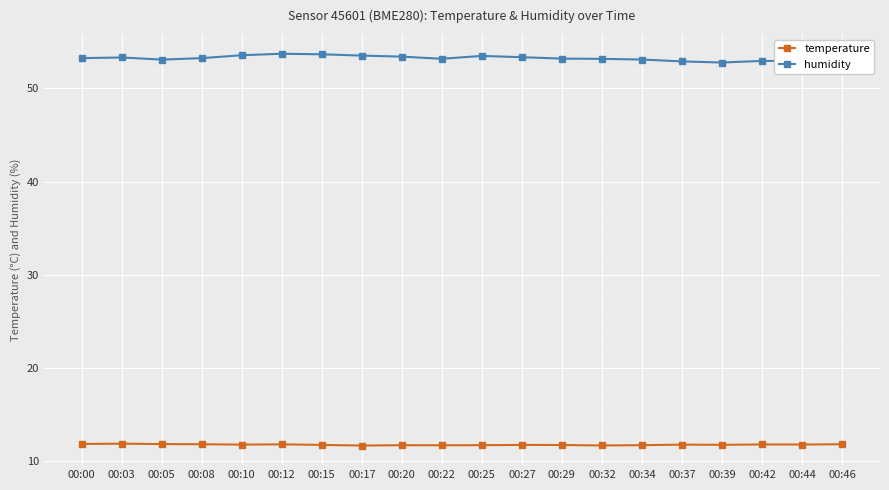

At 00:10, list the series in order from smallest to largest.

temperature, humidity